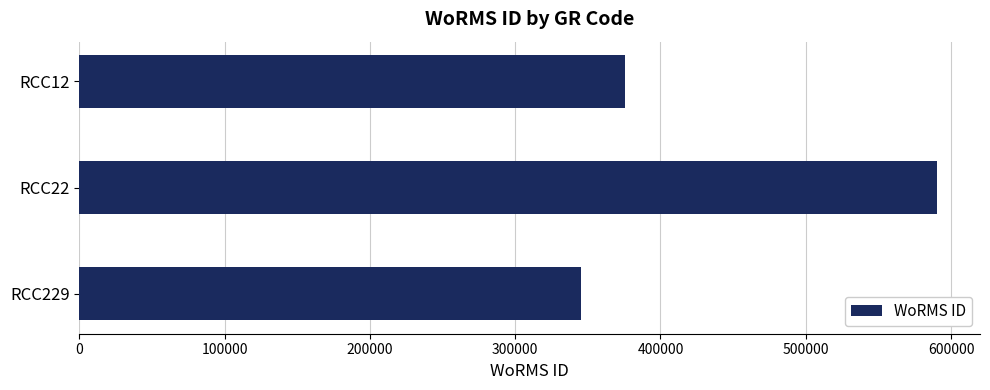

What is the average value?

437266